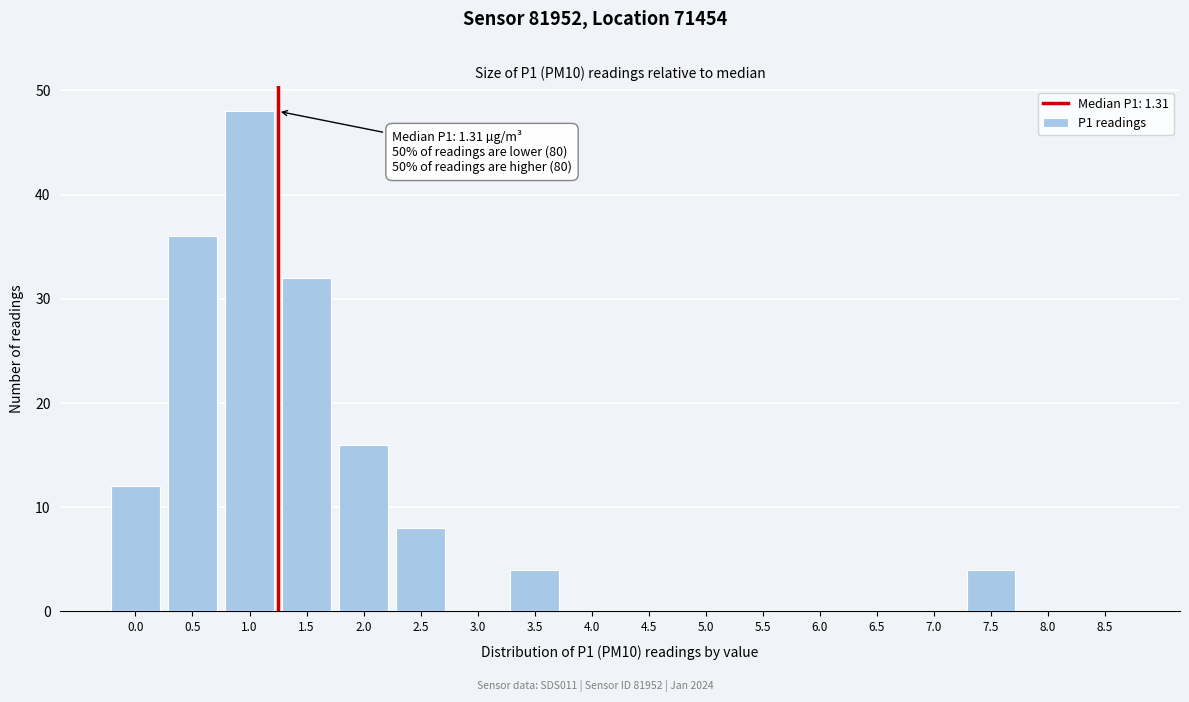

Reading right to left, what are all the values shown in this chart?

8.5=0	8.0=0	7.5=4	7.0=0	6.5=0	6.0=0	5.5=0	5.0=0	4.5=0	4.0=0	3.5=4	3.0=0	2.5=8	2.0=16	1.5=32	1.0=48	0.5=36	0.0=12